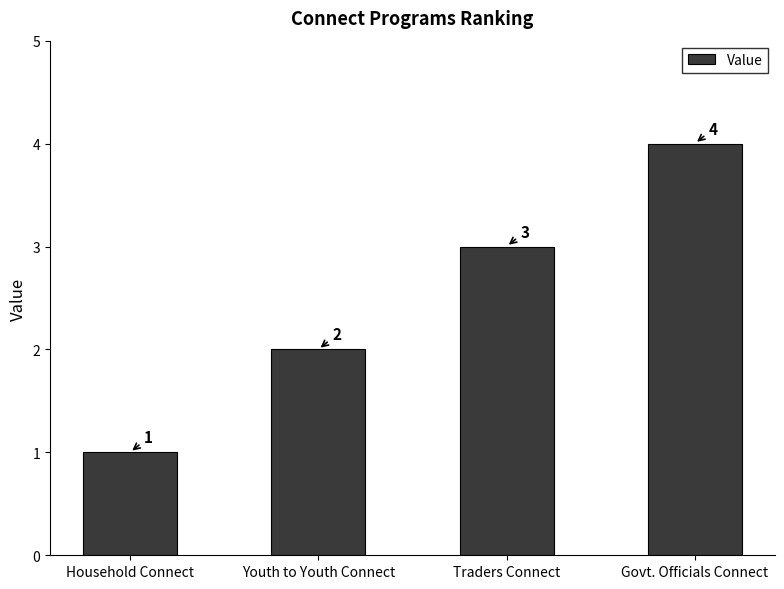

What is the minimum value shown in the chart?

1